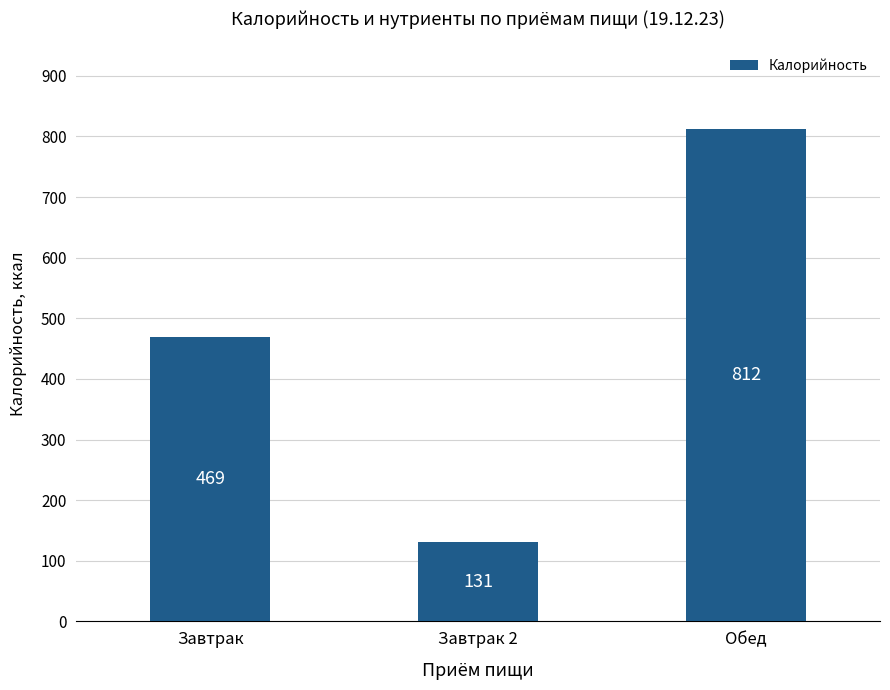

Is it true that the value at Обед is 291.4?

False